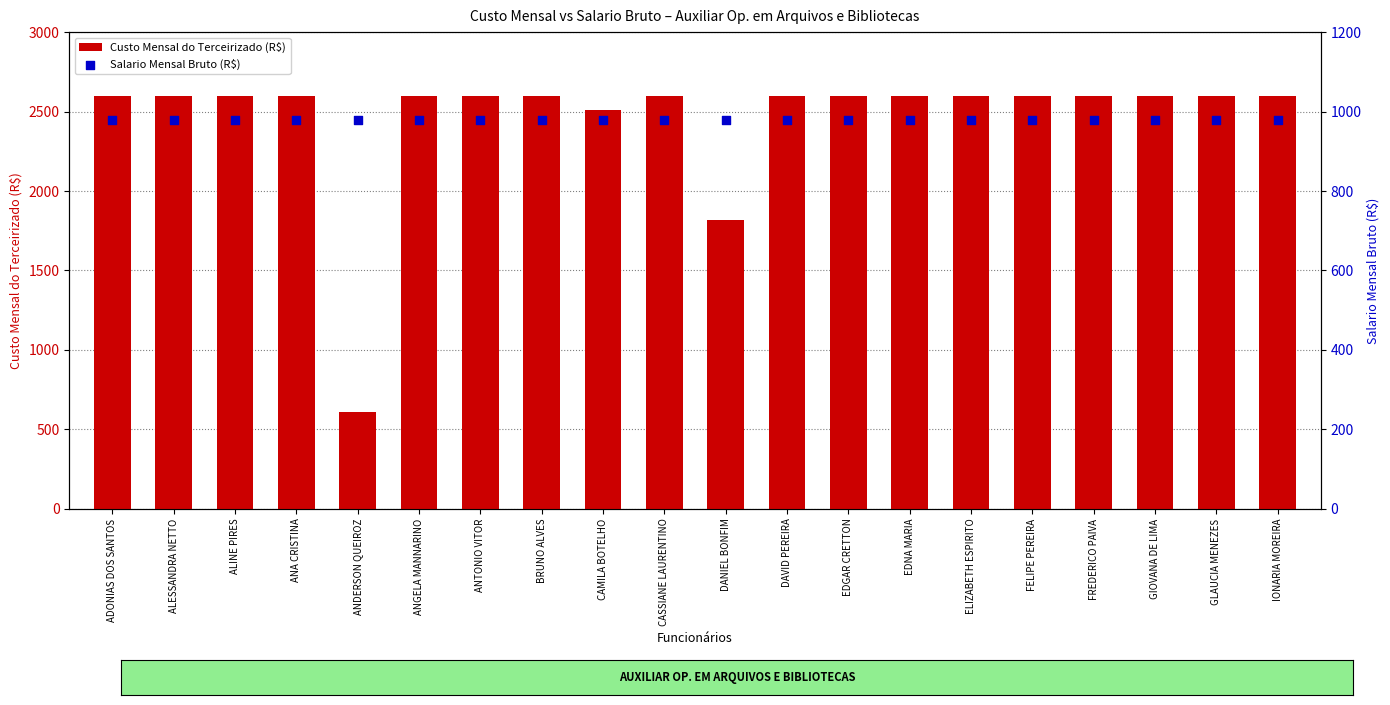

Is the value of Salario Mensal Bruto (R$) at FELIPE PEREIRA greater than the value of Custo Mensal do Terceirizado (R$) at EDNA MARIA?

No